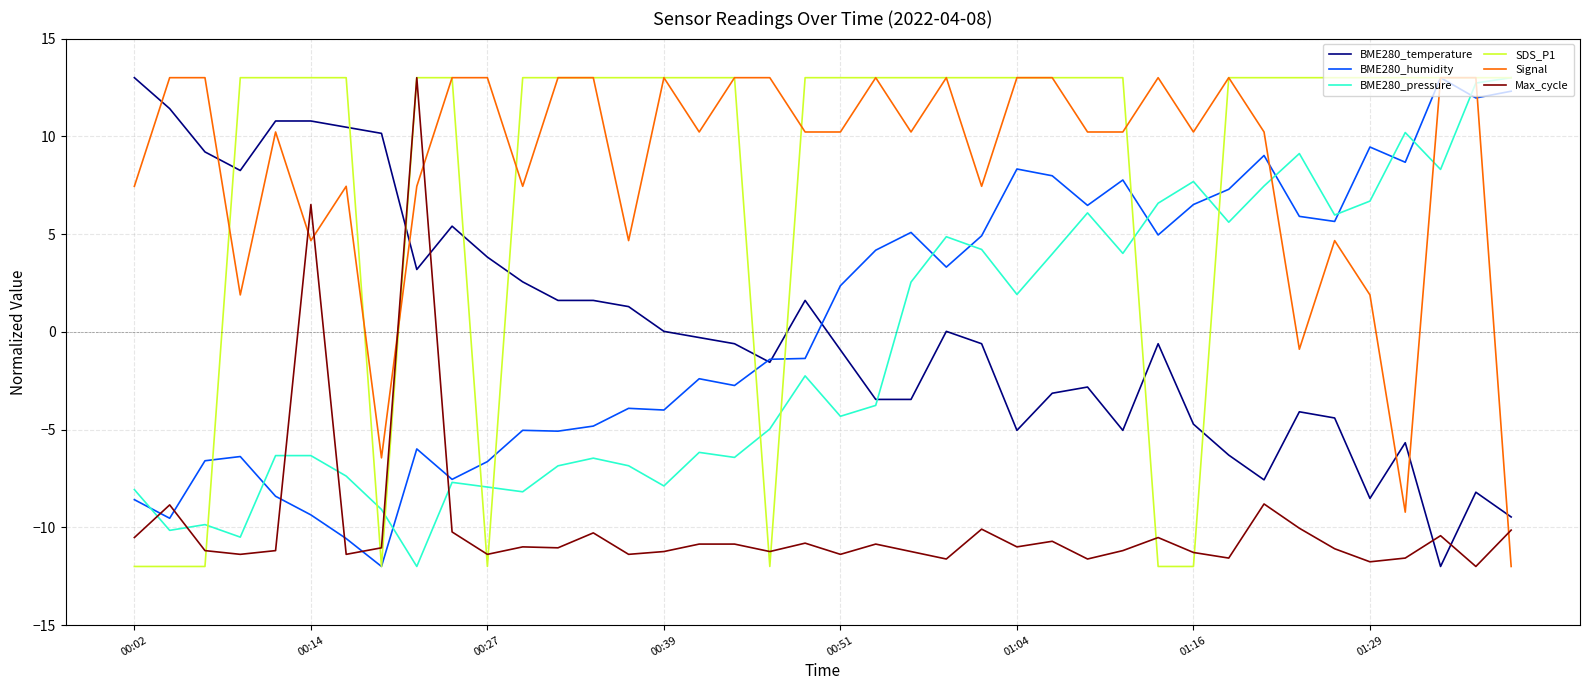

True or false: BME280_pressure and Max_cycle cross at least once.

True